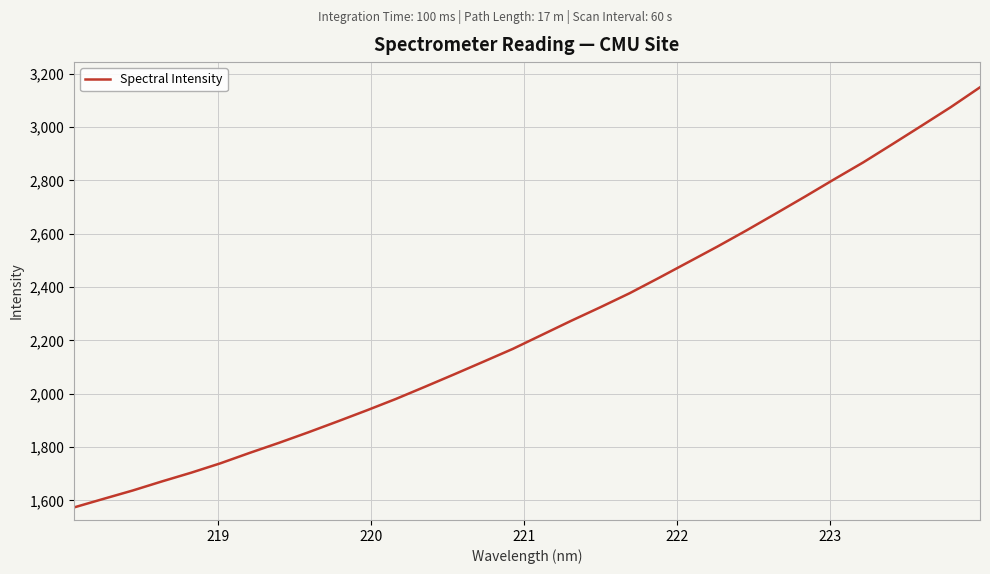

What is the maximum value shown in the chart?

3149.3